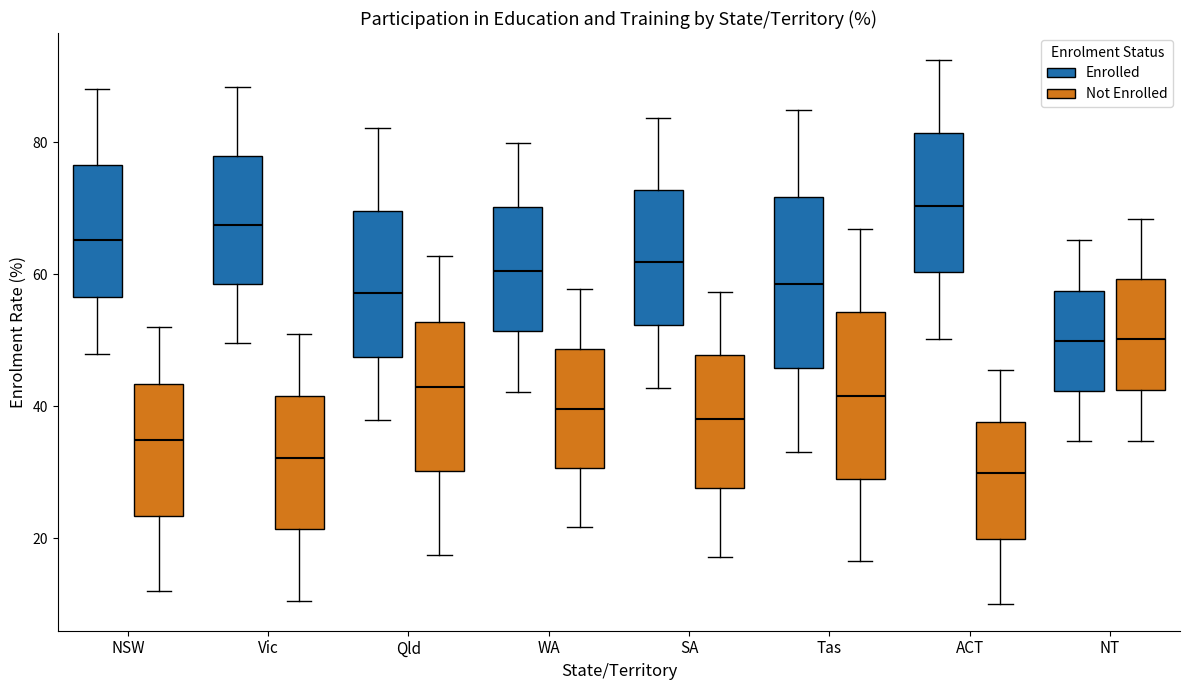

Which box has the highest median line?

ACT (Enrolled)